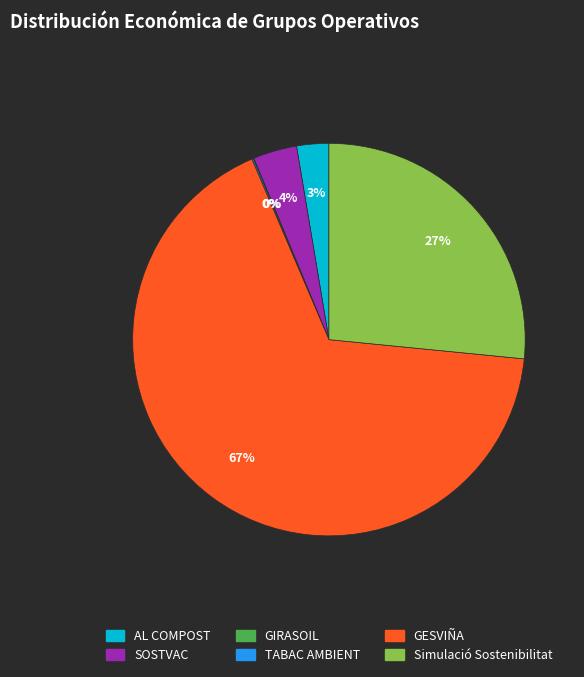

What is the largest slice in the pie chart?

GESVIÑA